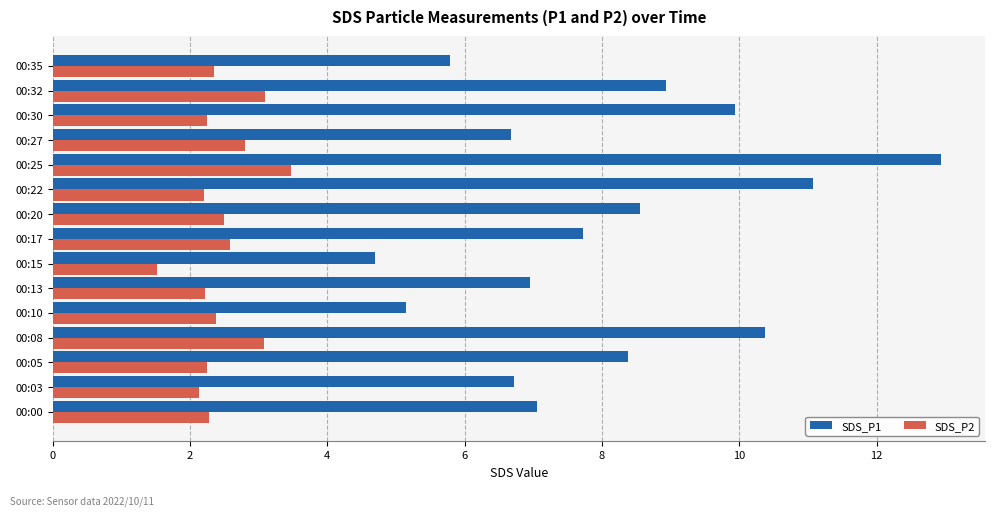

What is the average value of the SDS_P2 series?

2.5